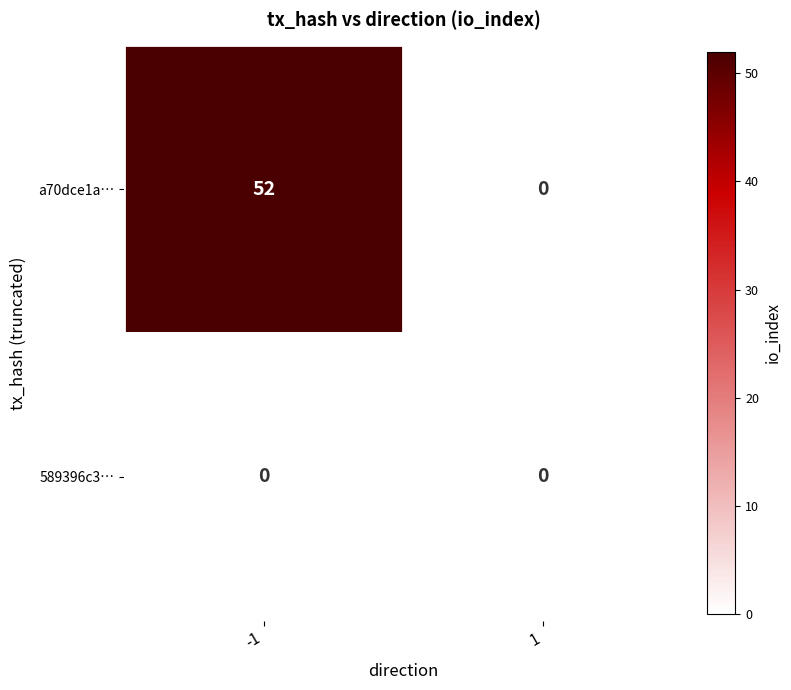

Reading left to right, what are all the values shown in this chart?

a70dce1a…: -1=52	1=0
589396c3…: -1=0	1=0